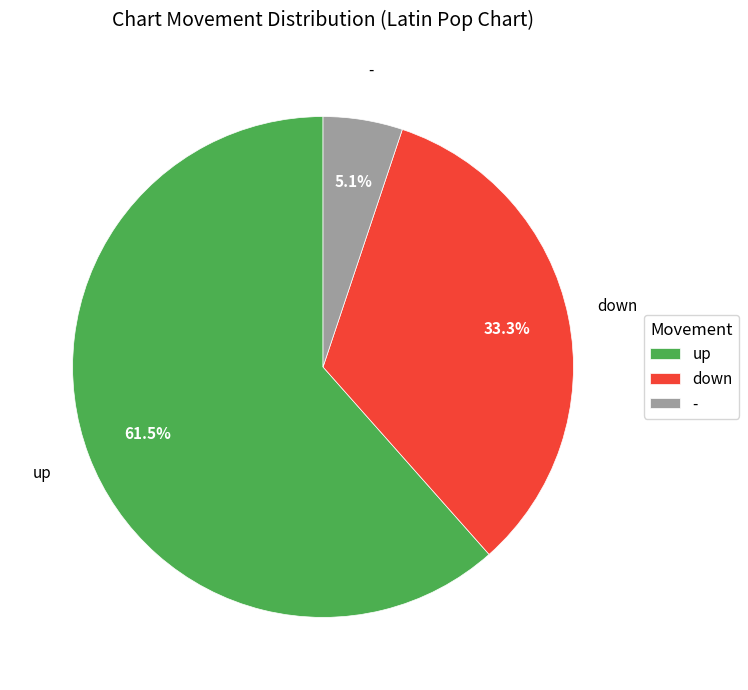

What is the ratio of the value at - to the value at up?

0.1